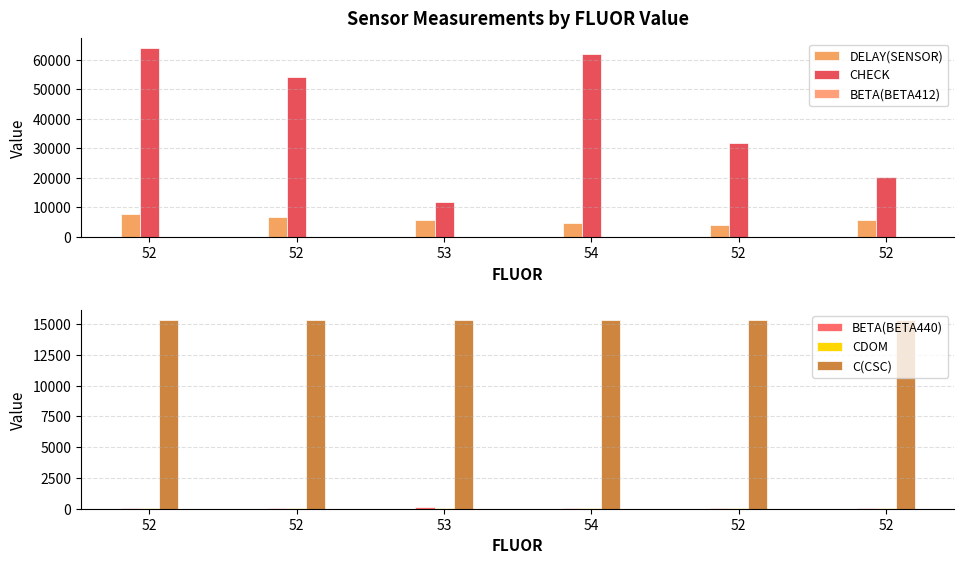

Which category has the highest value in the CHECK series?

52